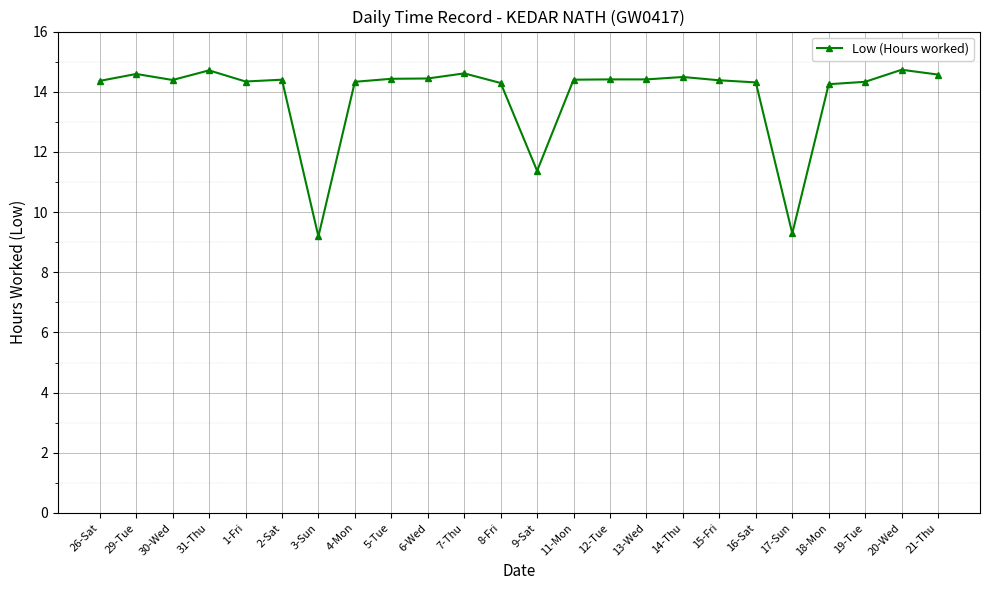

What is the maximum value shown in the chart?

14.7